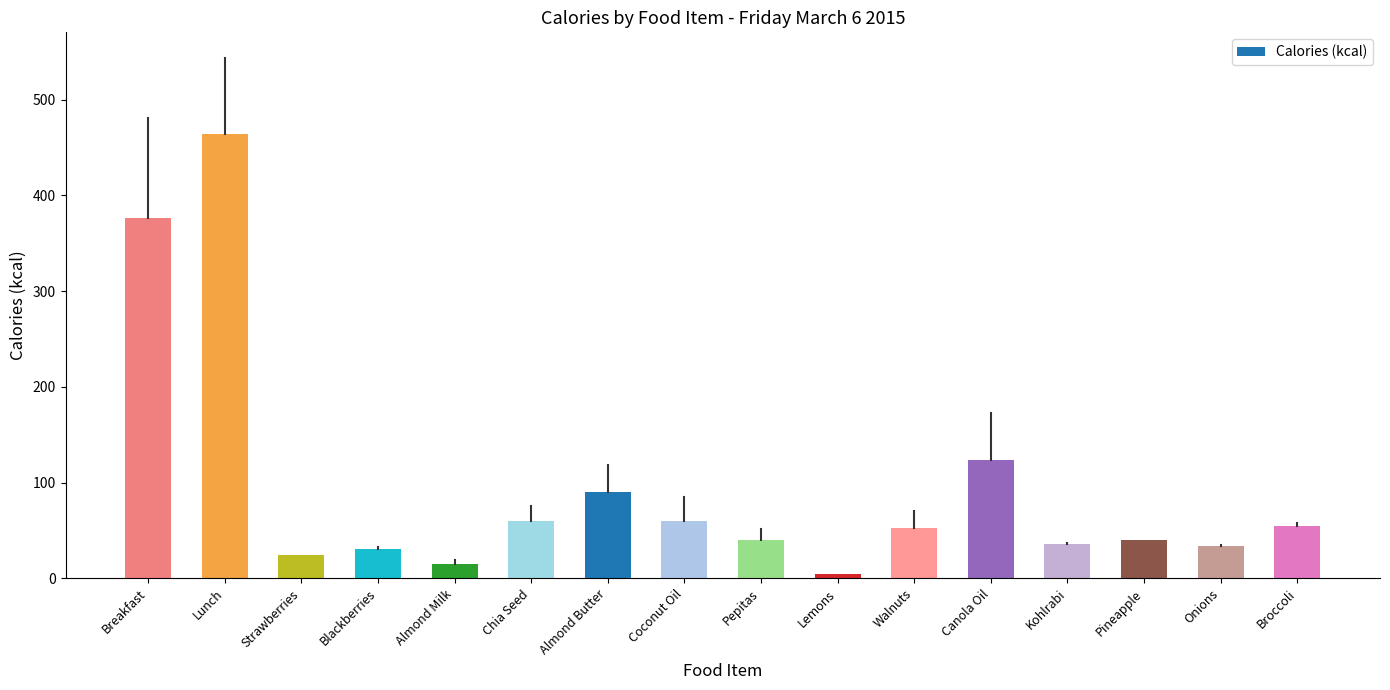

What is the smallest value displayed?

4